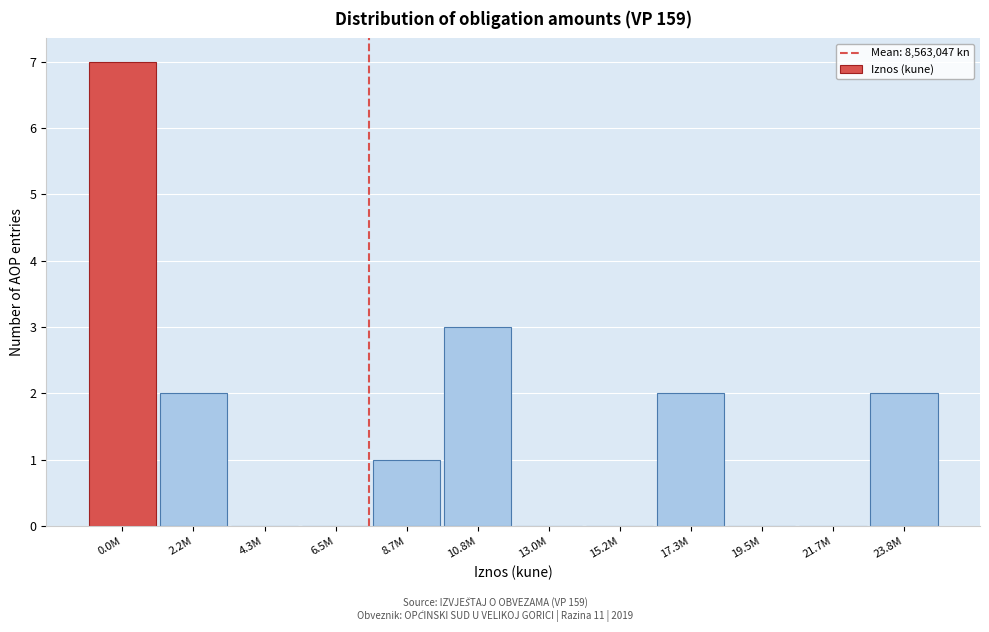

Reading left to right, transcribe all the data shown in this chart.

0.0M=7	2.2M=2	4.3M=0	6.5M=0	8.7M=1	10.8M=3	13.0M=0	15.2M=0	17.3M=2	19.5M=0	21.7M=0	23.8M=2